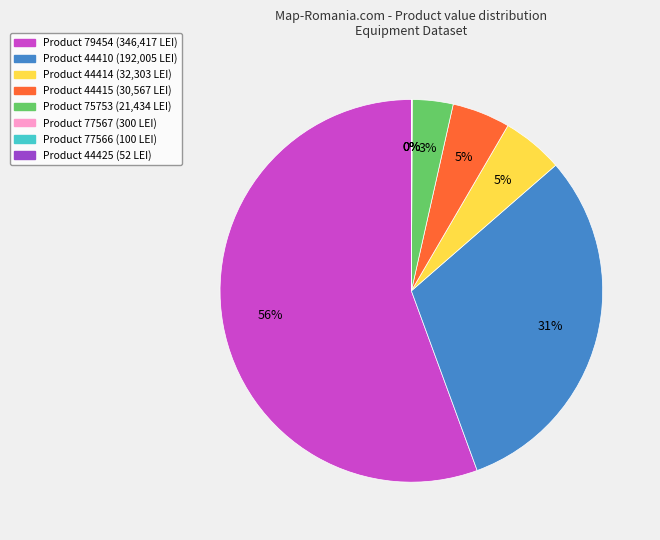

To the nearest percent, what is the average slice percentage?

12%